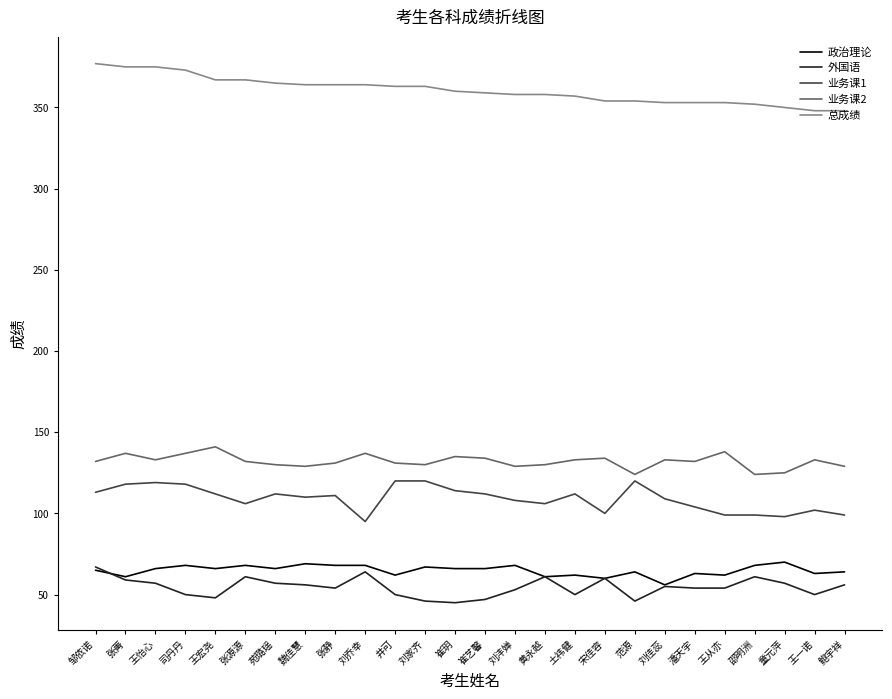

What position from the left is 刘乔幸?

10